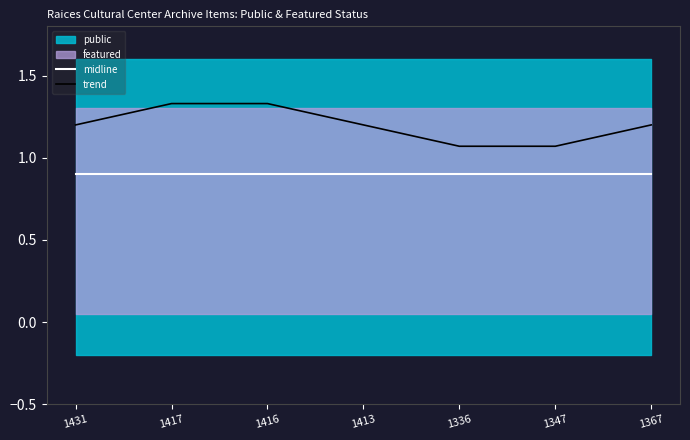

True or false: midline and trend cross at least once.

False